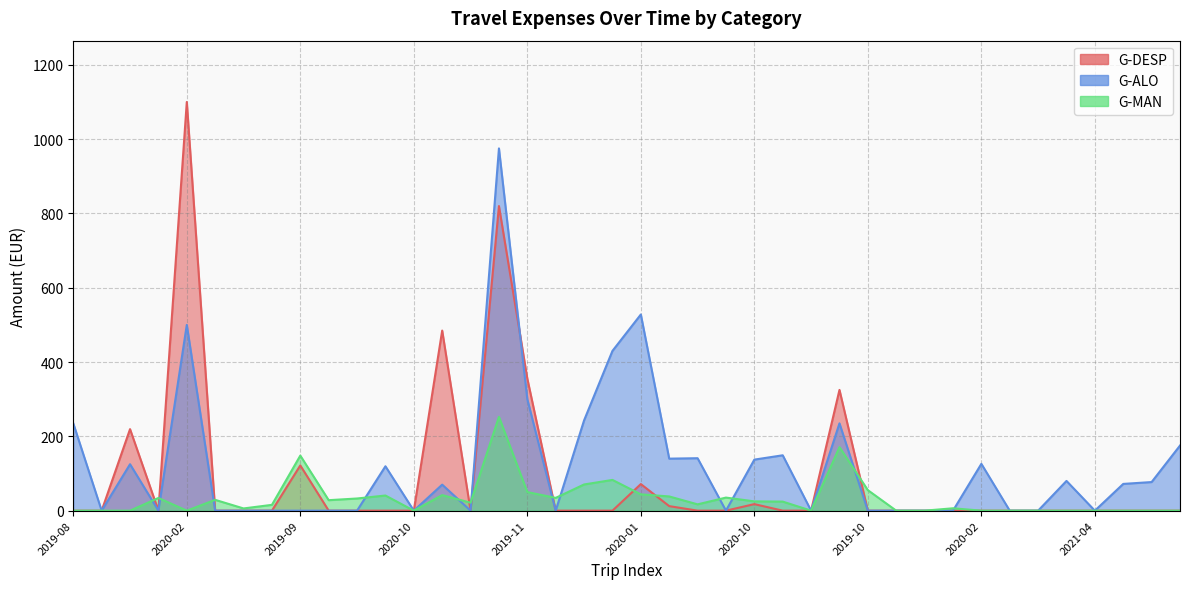

True or false: G-DESP has a value of 0.0 at 2020-02.

True